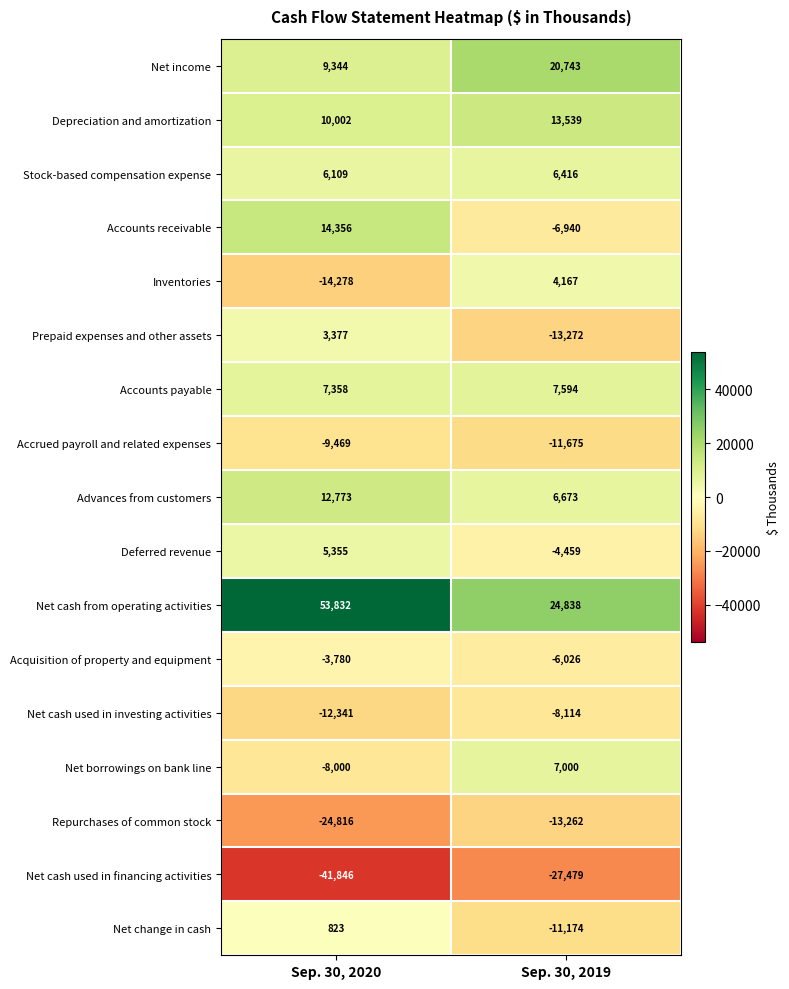

What is the sum of the Net cash from operating activities values at Sep. 30, 2019 and Sep. 30, 2020?

78670